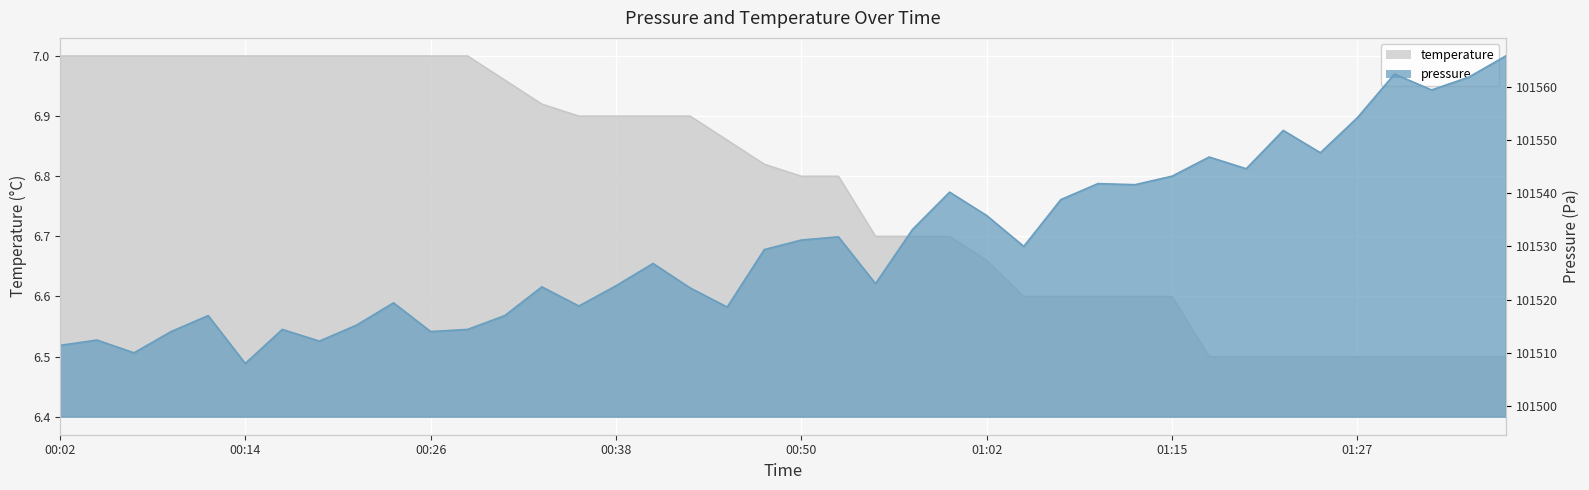

What is the label of the 32nd point from the left?

01:17